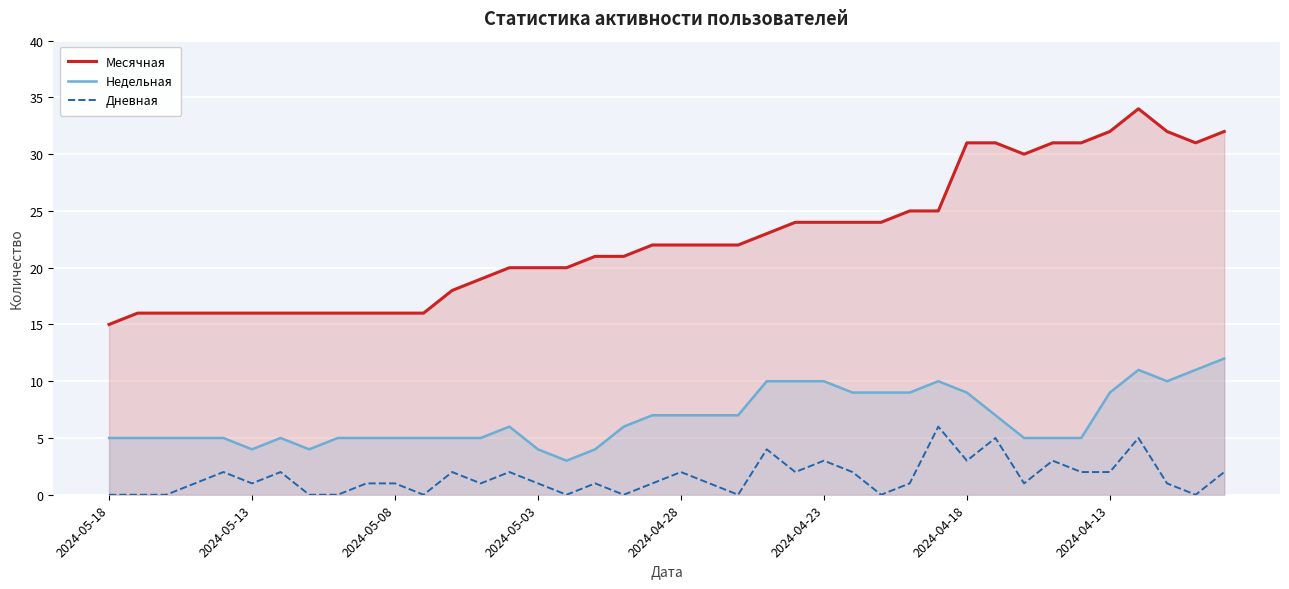

Which series has the widest spread of values?

Месячная